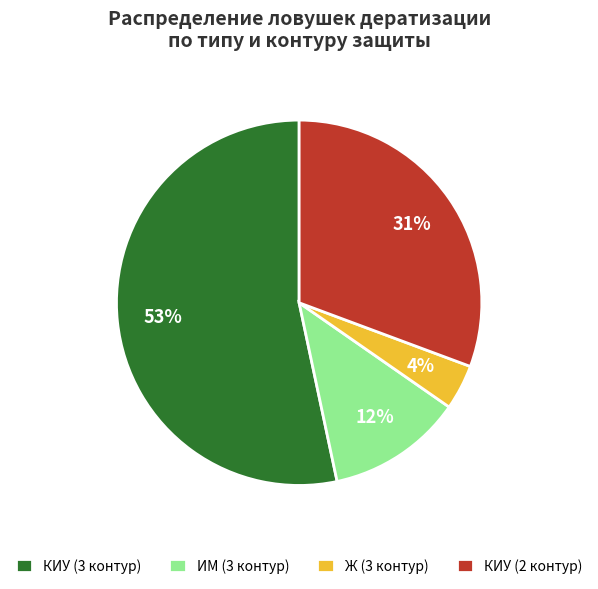

Does any single category account for the majority?

Yes